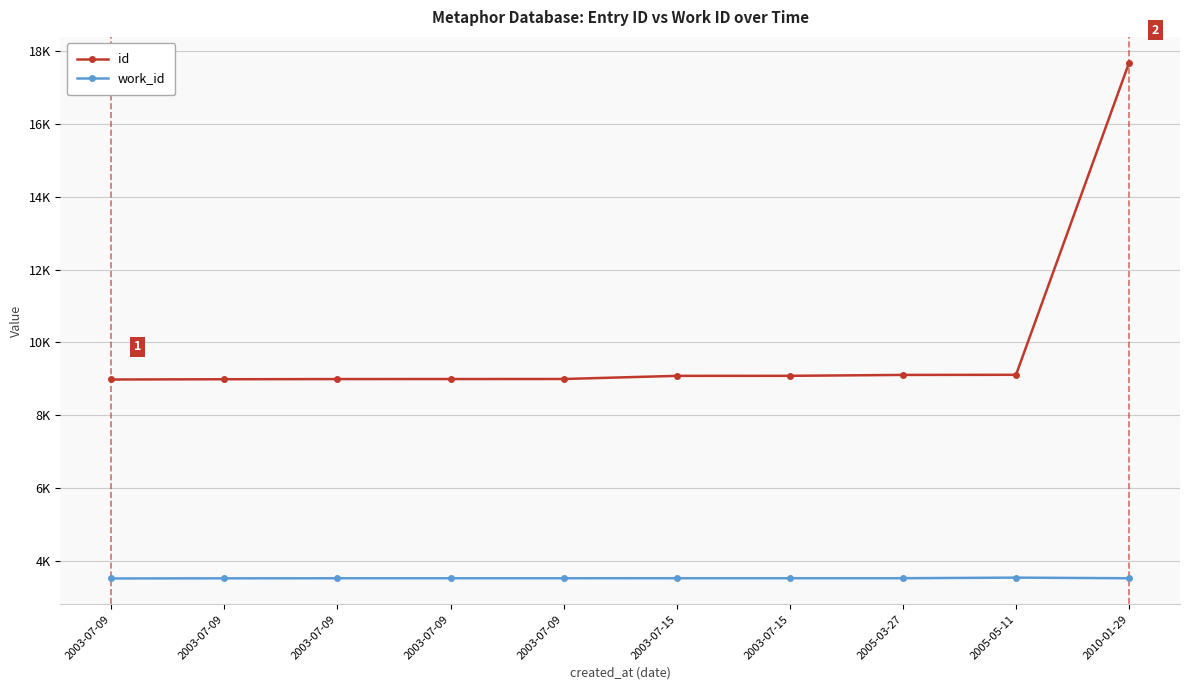

Reading left to right, extract all data points from this chart.

id: 2003-07-09=8977	2003-07-09=8984	2003-07-09=8989	2003-07-09=8990	2003-07-09=8991	2003-07-15=9077	2003-07-15=9078	2005-03-27=9103	2005-05-11=9106	2010-01-29=17687
work_id: 2003-07-09=3507	2003-07-09=3511	2003-07-09=3513	2003-07-09=3513	2003-07-09=3513	2003-07-15=3514	2003-07-15=3514	2005-03-27=3514	2005-05-11=3530	2010-01-29=3513